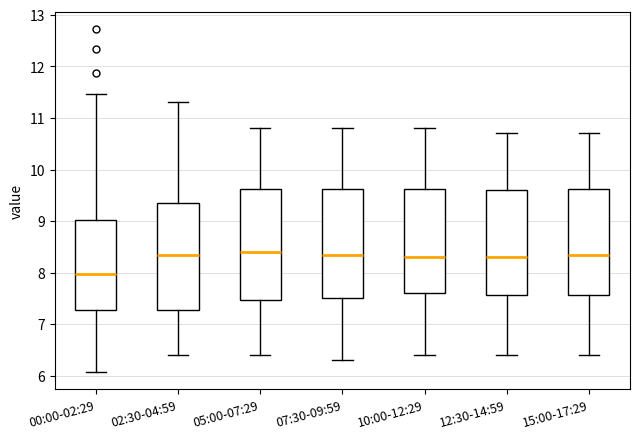

Where does the upper whisker of the box for 05:00-07:29 end on the y-axis? The values are not printed on the chart, so give them approximately, as read against the axis.

10.8